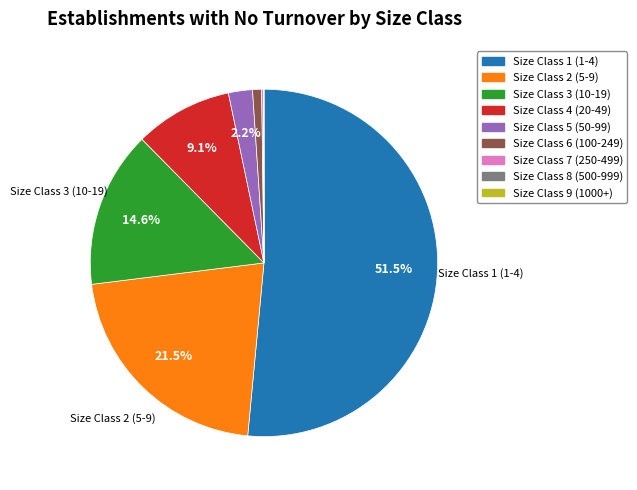

Does Size Class 4 (20-49) account for over 50% of the chart?

No